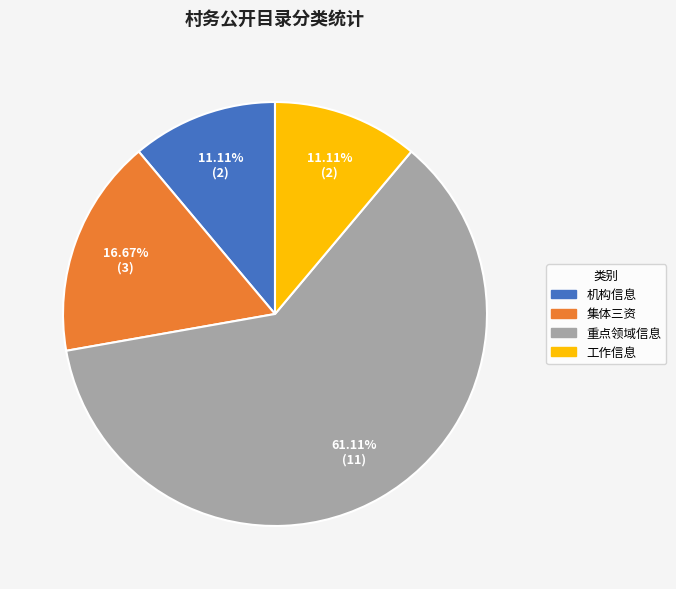

Between 集体三资 and 机构信息, which is larger?

集体三资